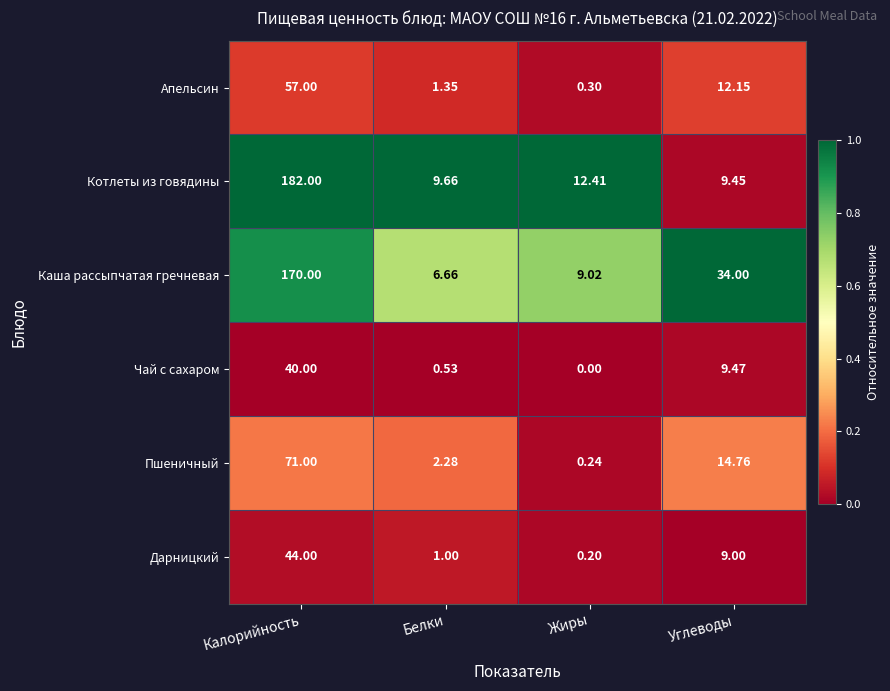

Between Белки and Жиры, which series saw the biggest shift?

Котлеты из говядины